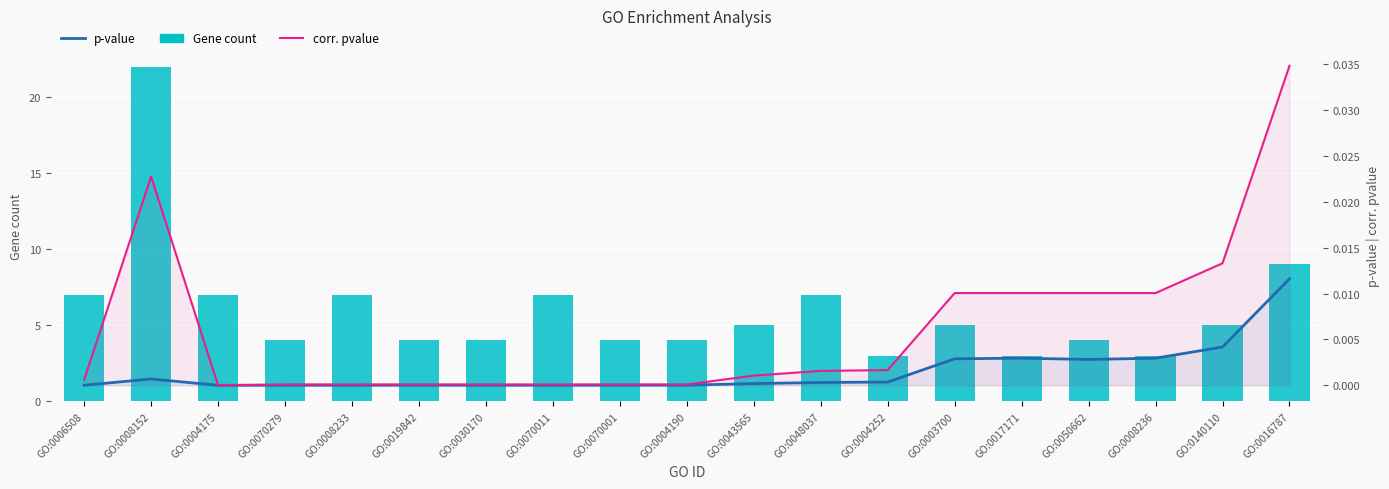

What is the average value of the Gene count series?

6.0